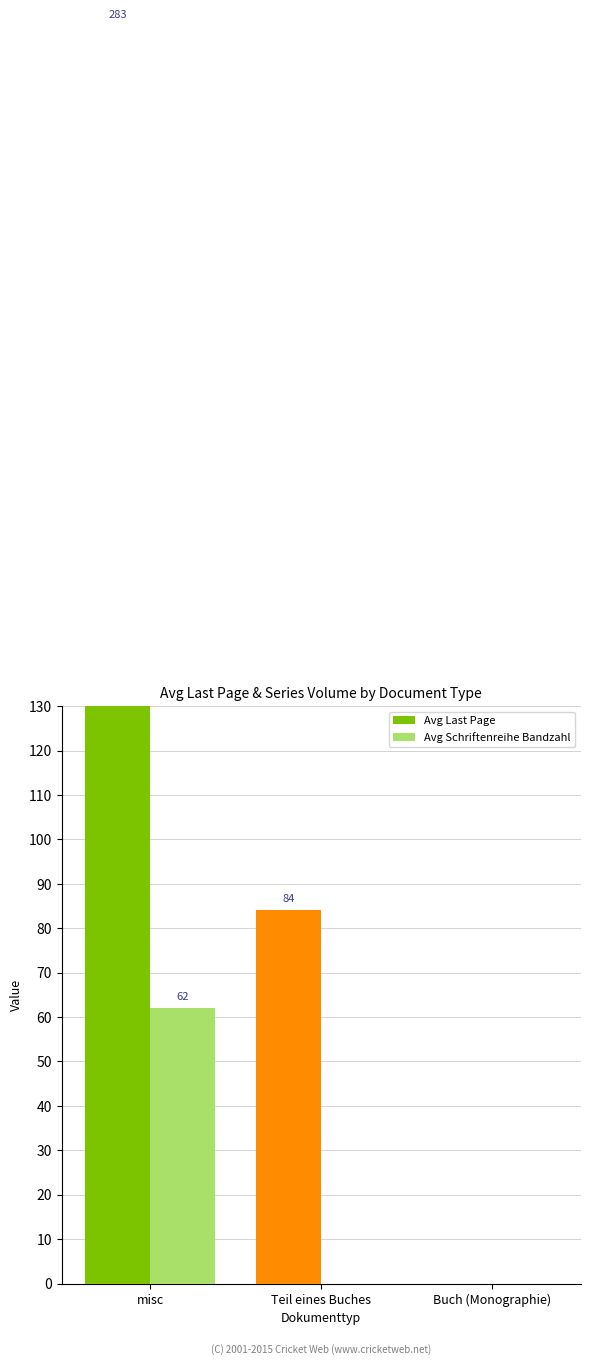

Count the Avg Last Page values in the range 0 to 283.

3